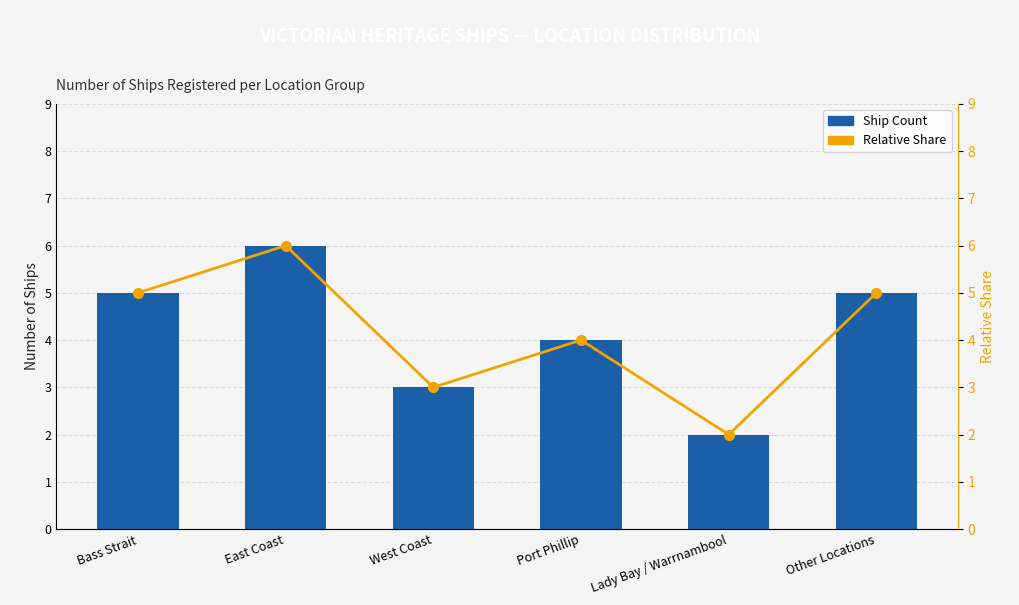

How many categories are shown in the chart?

6